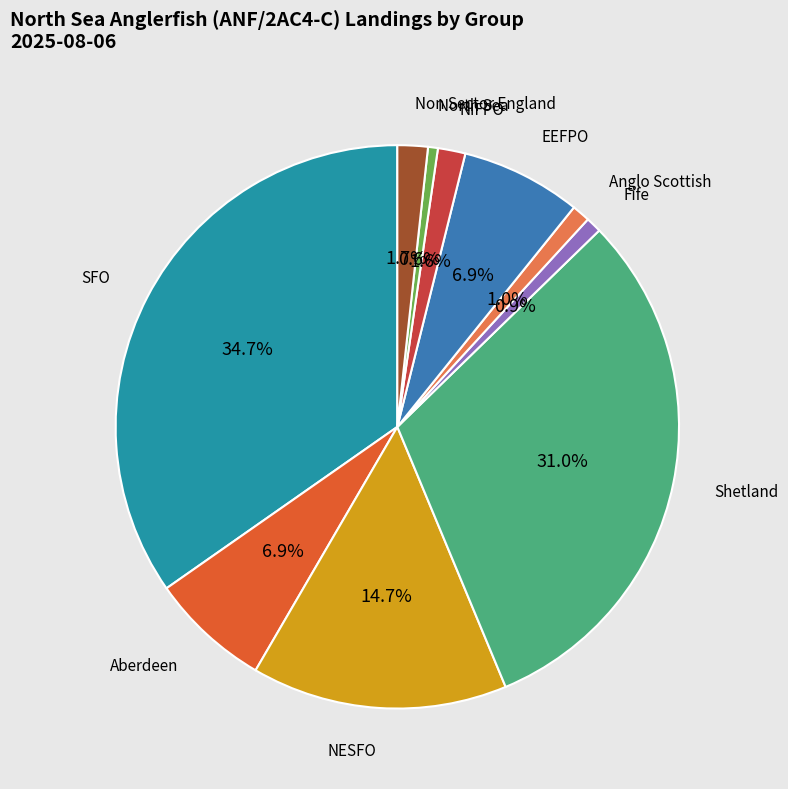

Does any single category account for the majority?

No